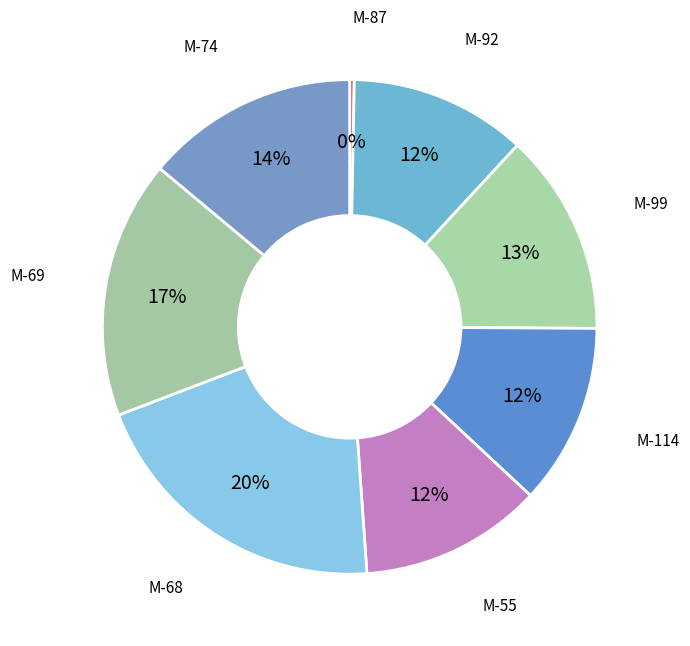

Count the number of slices in the pie.

8